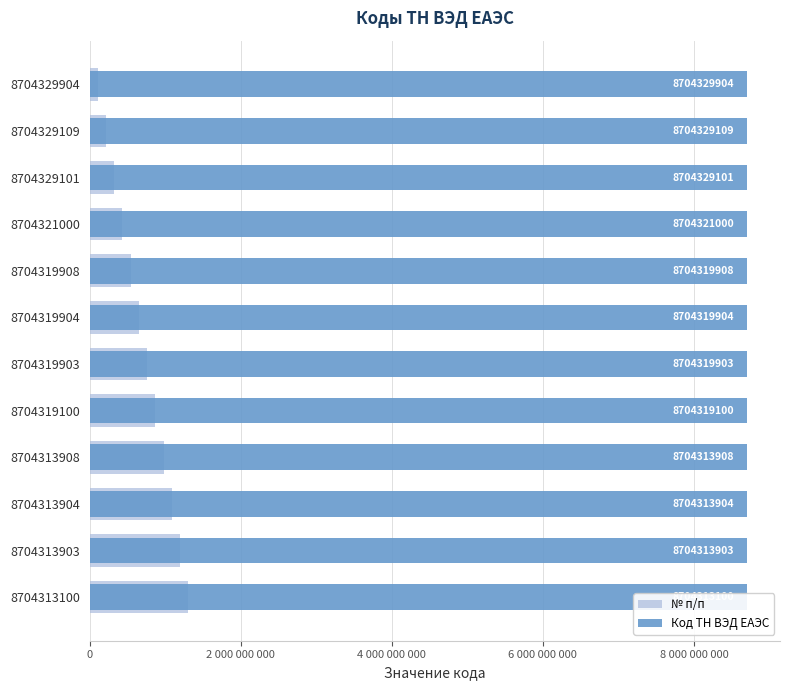

The value of № п/п at 8704313908 is 527805662.6. True or false?

False